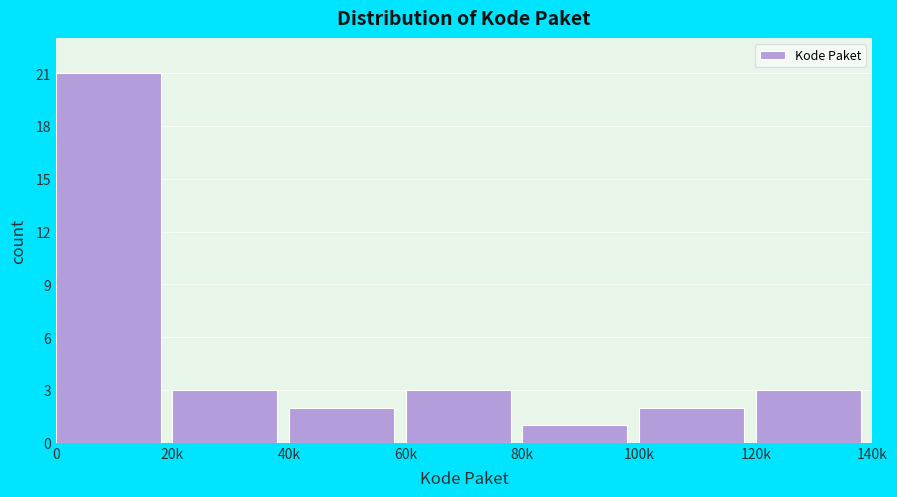

Reading left to right, list all the values displayed in this chart.

0=21	20k=3	40k=2	60k=3	80k=1	100k=2	120k=3